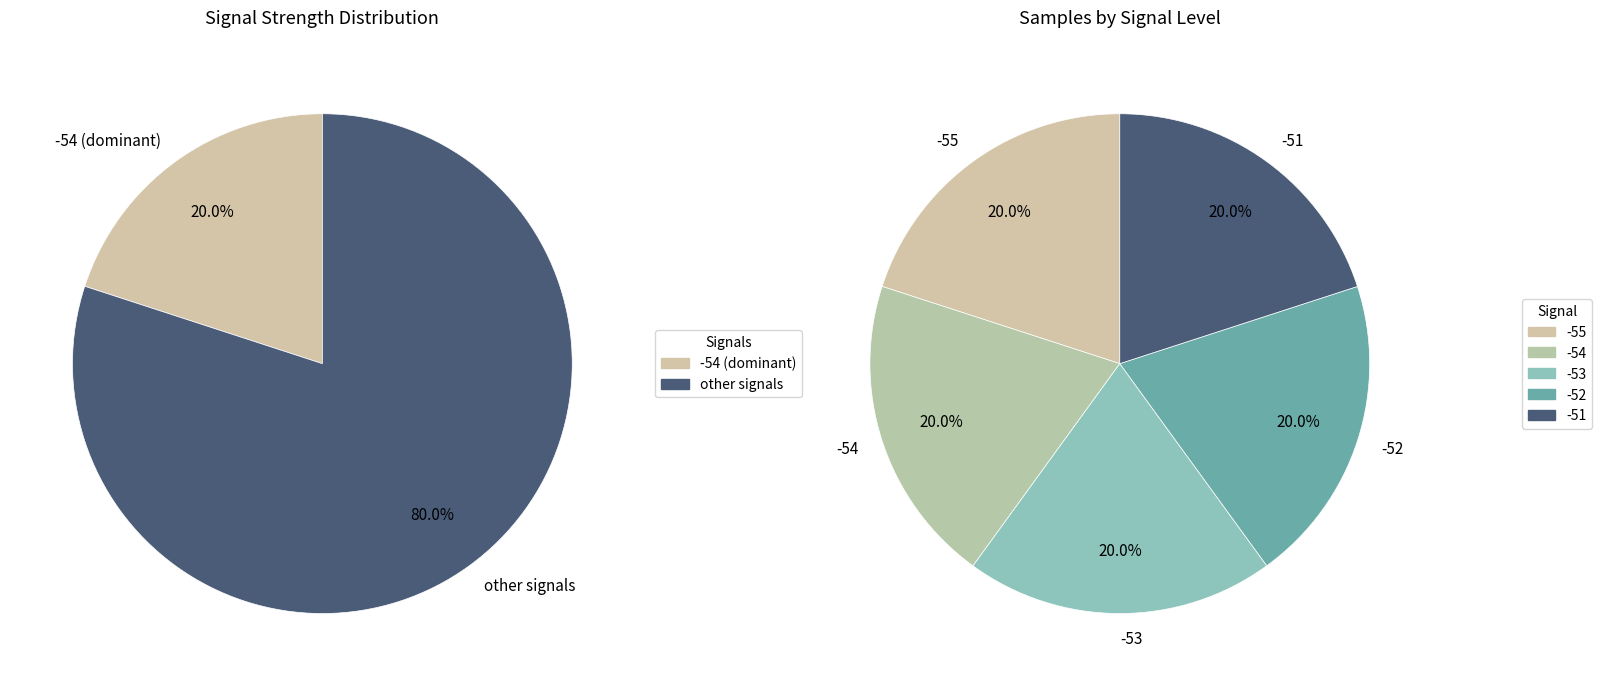

Count the number of slices in the pie.

5